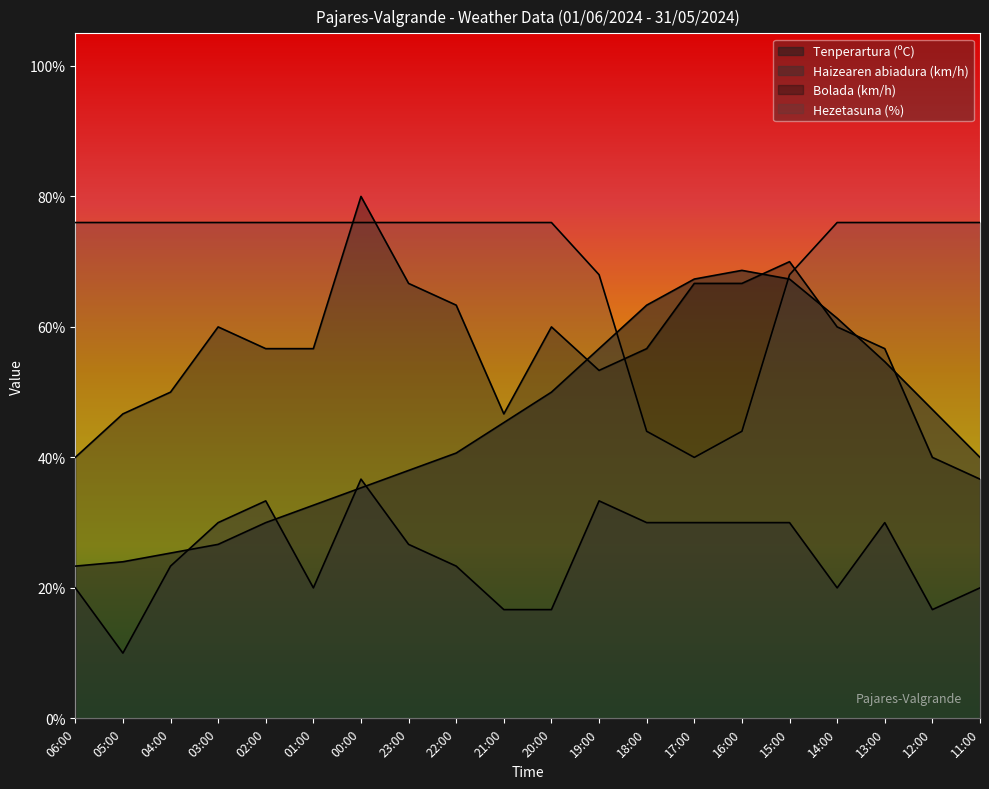

Reading left to right, list all the values displayed in this chart.

Tenperartura (ºC): 06:00=23.3	05:00=24.0	04:00=25.3	03:00=26.7	02:00=30.0	01:00=32.7	00:00=35.3	23:00=38.0	22:00=40.7	21:00=45.3	20:00=50.0	19:00=56.7	18:00=63.3	17:00=67.3	16:00=68.7	15:00=67.3	14:00=61.3	13:00=54.7	12:00=47.3	11:00=40.0
Haizearen abiadura (km/h): 06:00=20.0	05:00=10.0	04:00=23.3	03:00=30.0	02:00=33.3	01:00=20.0	00:00=36.7	23:00=26.7	22:00=23.3	21:00=16.7	20:00=16.7	19:00=33.3	18:00=30.0	17:00=30.0	16:00=30.0	15:00=30.0	14:00=20.0	13:00=30.0	12:00=16.7	11:00=20.0
Bolada (km/h): 06:00=40.0	05:00=46.7	04:00=50.0	03:00=60.0	02:00=56.7	01:00=56.7	00:00=80.0	23:00=66.7	22:00=63.3	21:00=46.7	20:00=60.0	19:00=53.3	18:00=56.7	17:00=66.7	16:00=66.7	15:00=70.0	14:00=60.0	13:00=56.7	12:00=40.0	11:00=36.7
Hezetasuna (%): 06:00=76.0	05:00=76.0	04:00=76.0	03:00=76.0	02:00=76.0	01:00=76.0	00:00=76.0	23:00=76.0	22:00=76.0	21:00=76.0	20:00=76.0	19:00=68.0	18:00=44.0	17:00=40.0	16:00=44.0	15:00=68.0	14:00=76.0	13:00=76.0	12:00=76.0	11:00=76.0